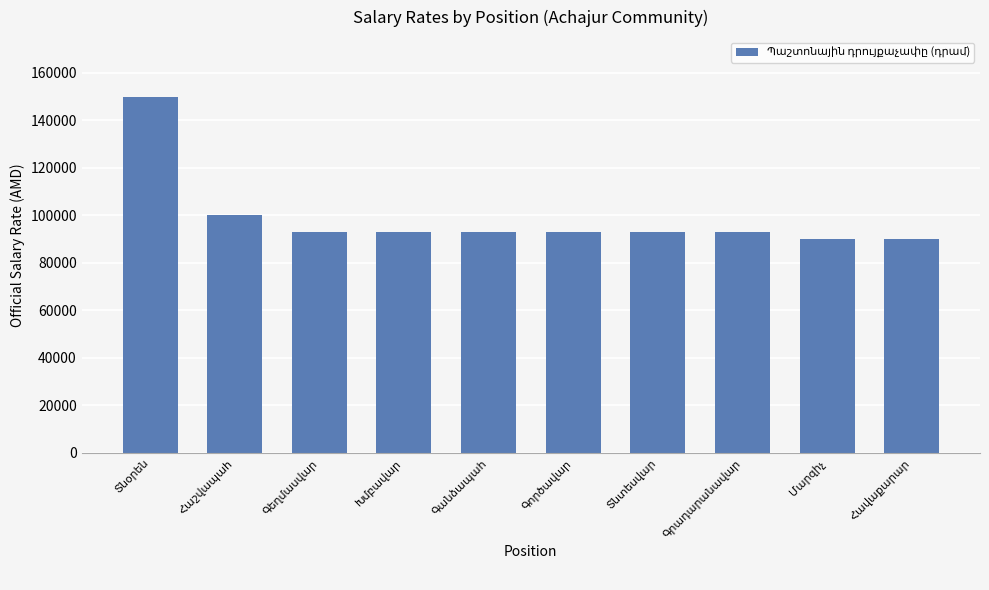

What is the sum of all values?

988000